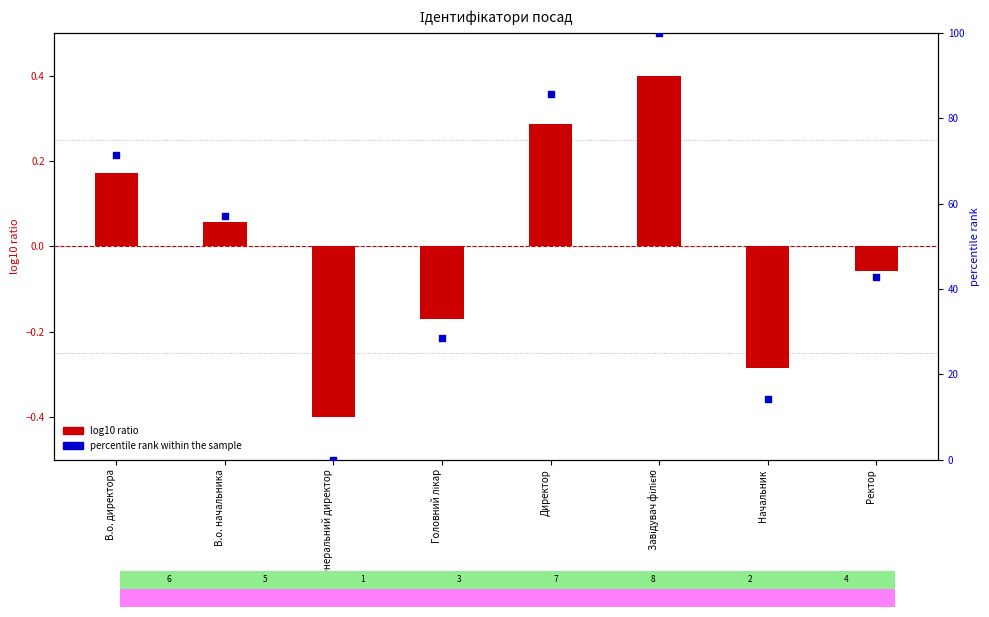

Is the value of log10 ratio at Директор greater than the value of percentile rank within the sample at В.о. начальника?

No